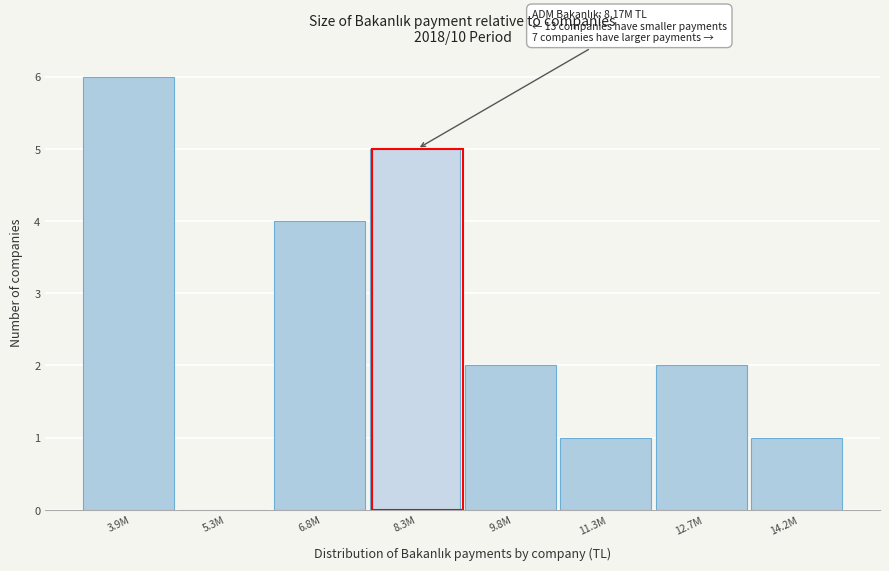

Reading right to left, extract all data points from this chart.

14.2M=1	12.7M=2	11.3M=1	9.8M=2	8.3M=5	6.8M=4	5.3M=0	3.9M=6